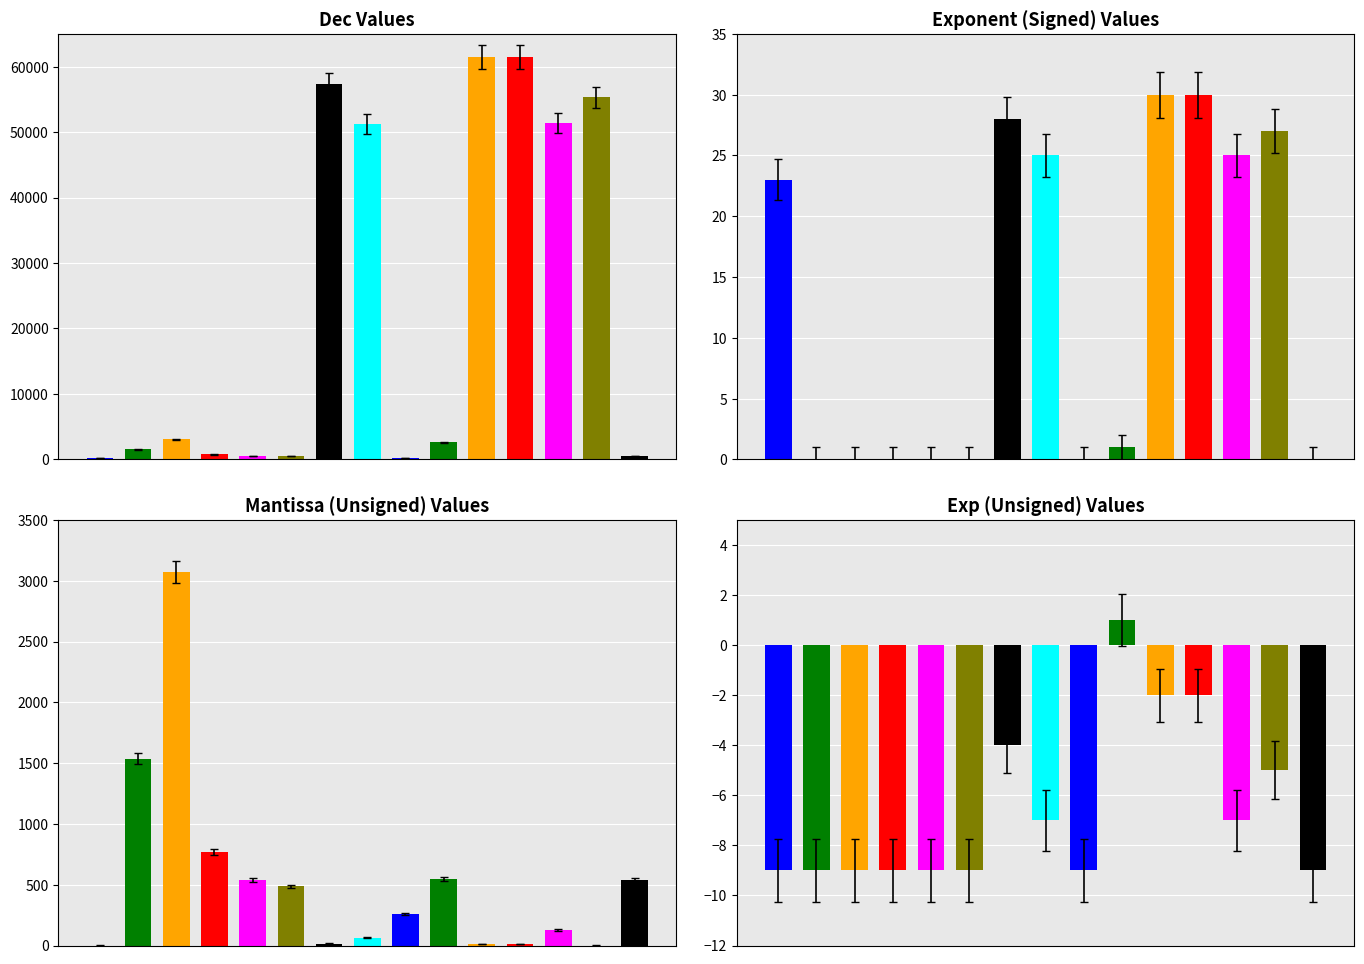

What position from the left is VOUT_MARGIN_LOW?

6